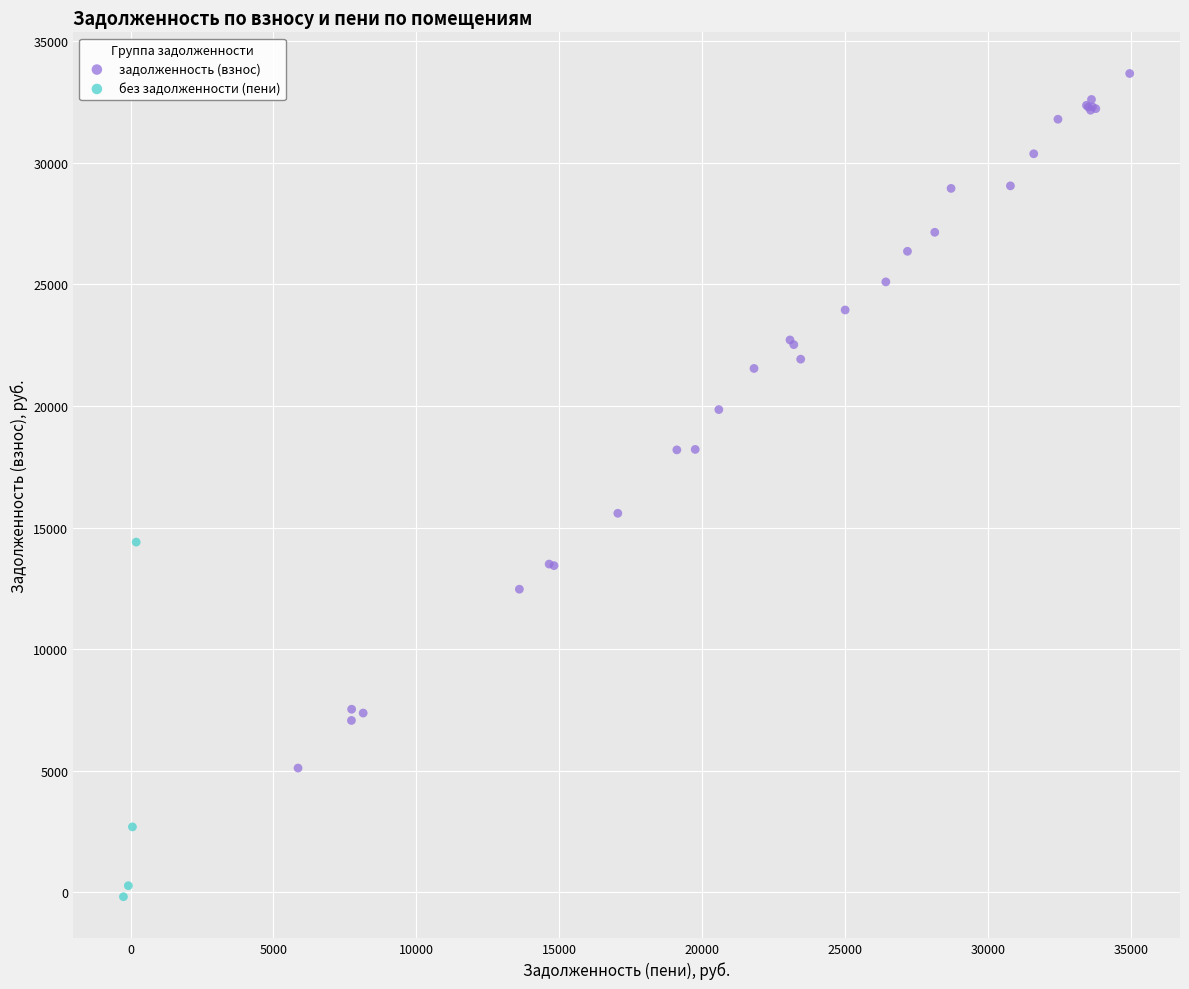

What are all the series names shown in the legend?

задолженность (взнос), без задолженности (пени)